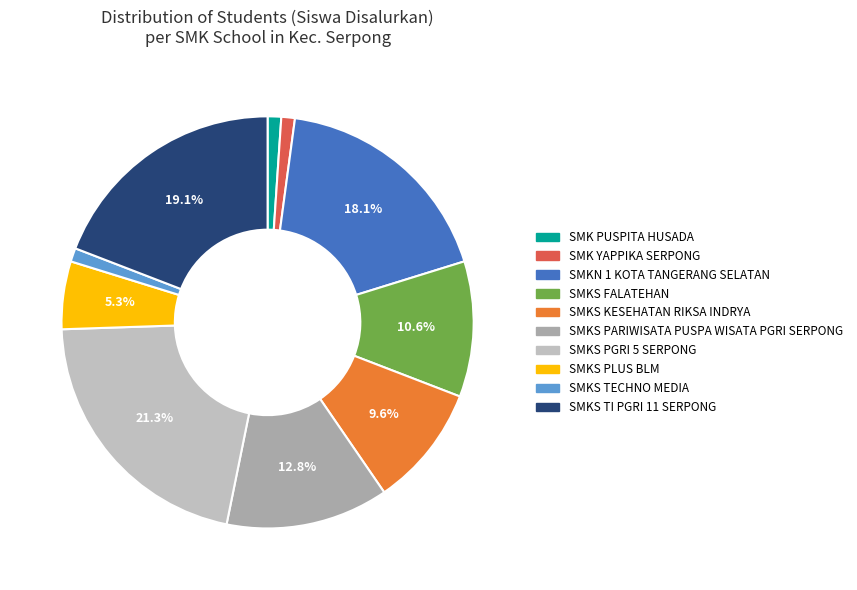

What is the change in value from SMKS PARIWISATA PUSPA WISATA PGRI SERPONG to SMKS PGRI 5 SERPONG?

+8